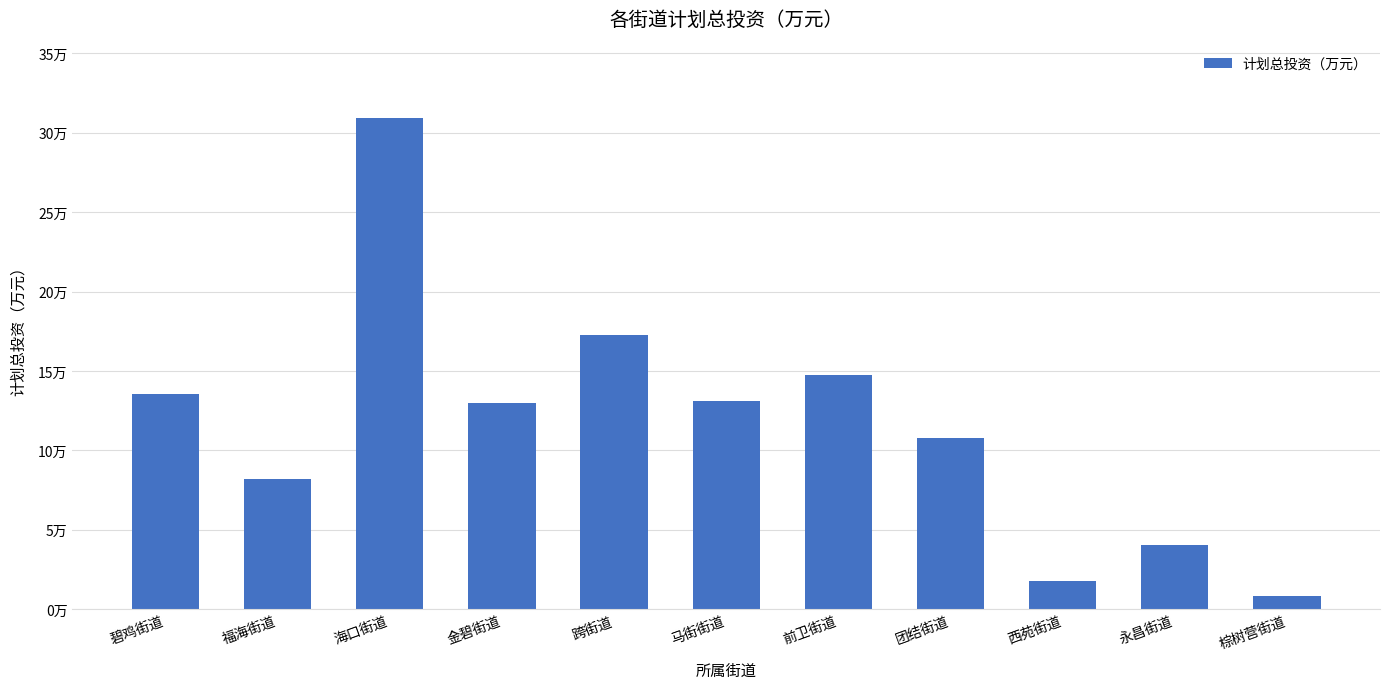

At which label does the data first exceed 129794?

碧鸡街道